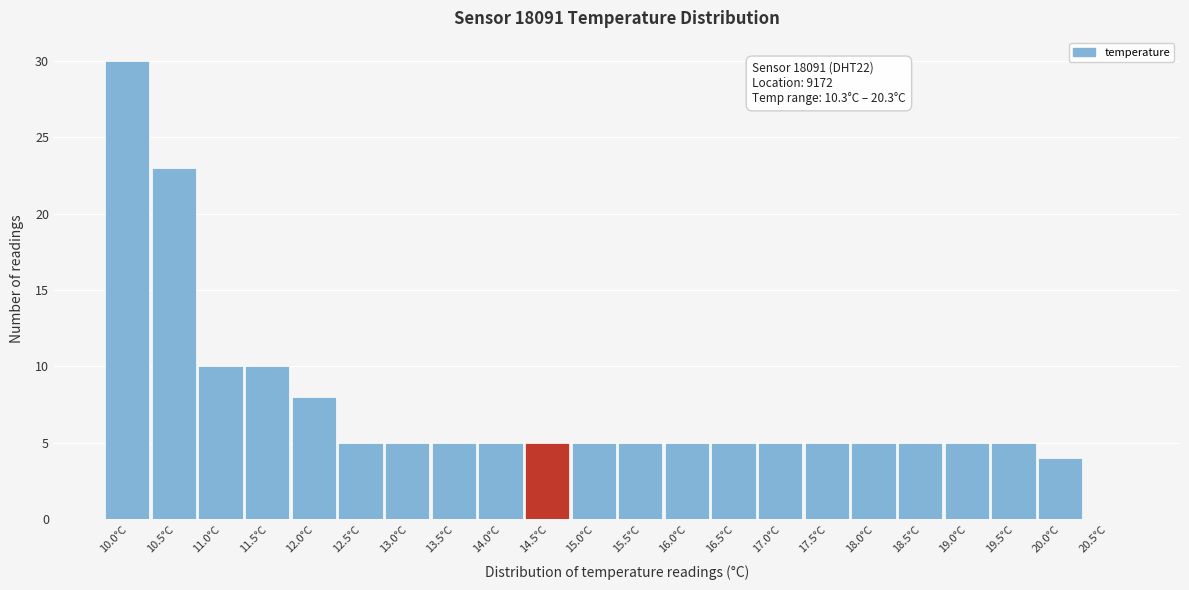

Reading left to right, list all the values displayed in this chart.

10.0°C=30	10.5°C=23	11.0°C=10	11.5°C=10	12.0°C=8	12.5°C=5	13.0°C=5	13.5°C=5	14.0°C=5	14.5°C=5	15.0°C=5	15.5°C=5	16.0°C=5	16.5°C=5	17.0°C=5	17.5°C=5	18.0°C=5	18.5°C=5	19.0°C=5	19.5°C=5	20.0°C=4	20.5°C=0